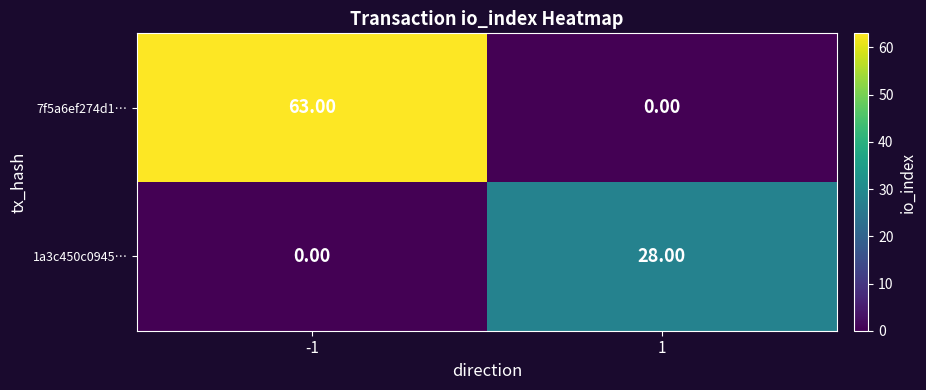

At which category is the sum across all series the highest?

-1